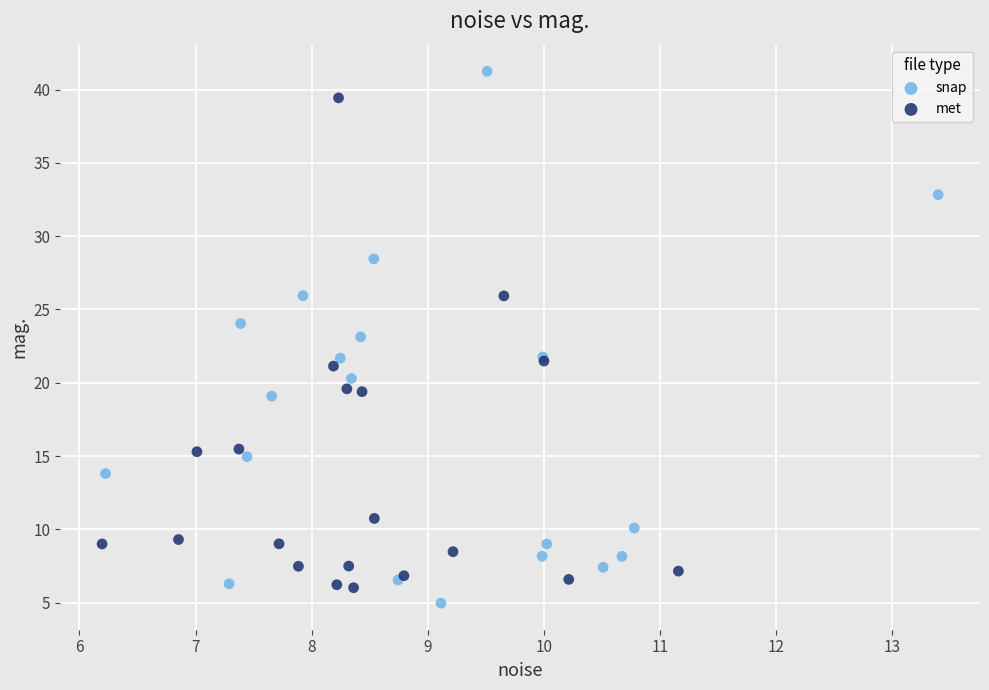

Which series reaches the maximum Y coordinate?

snap